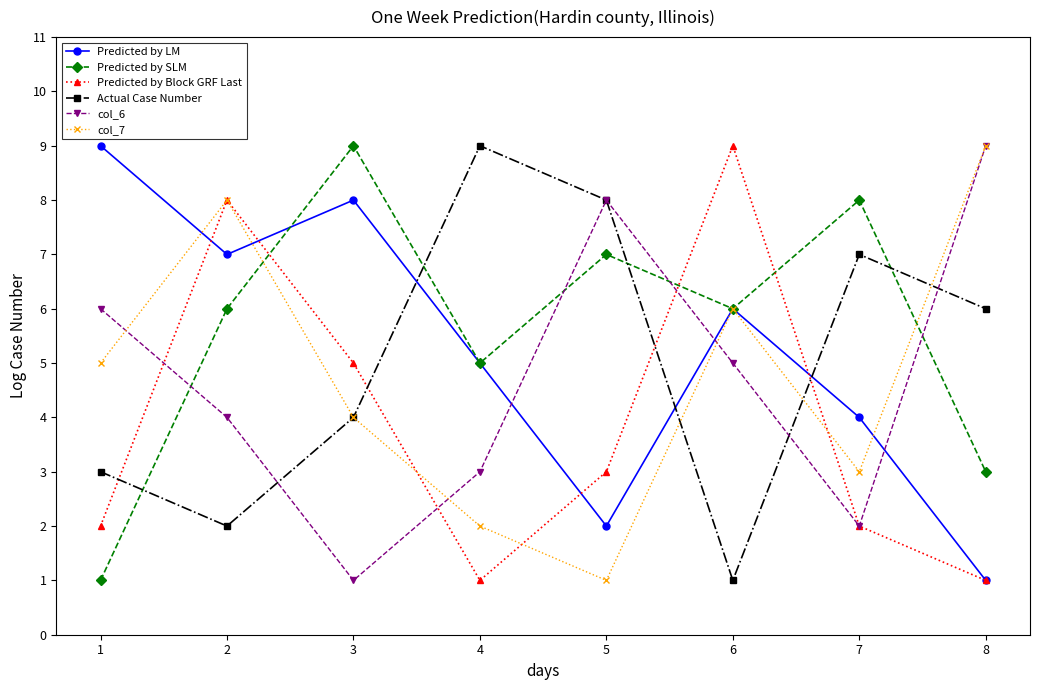

What is the sum of all Predicted by LM values?

42